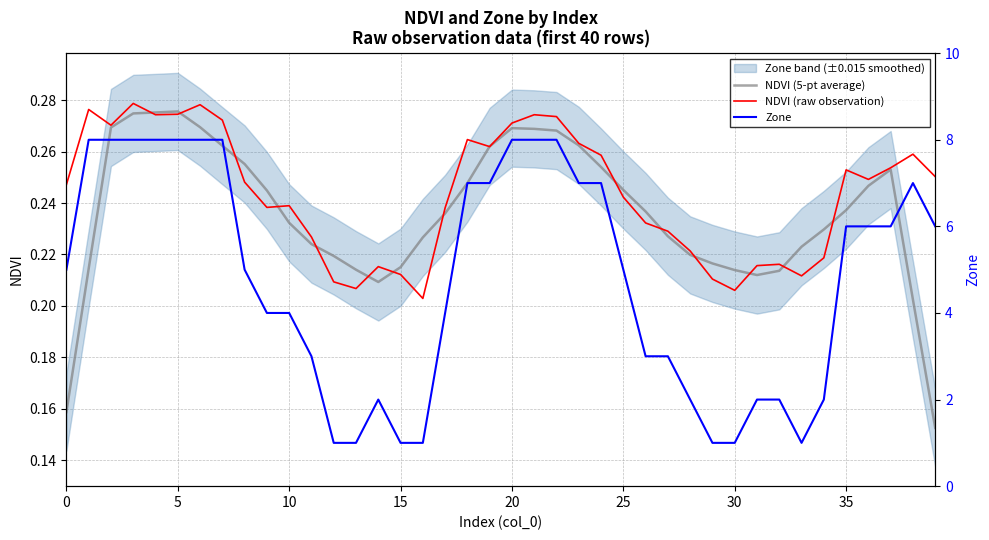

True or false: NDVI (5-pt average) and NDVI (raw observation) intersect in this chart.

True